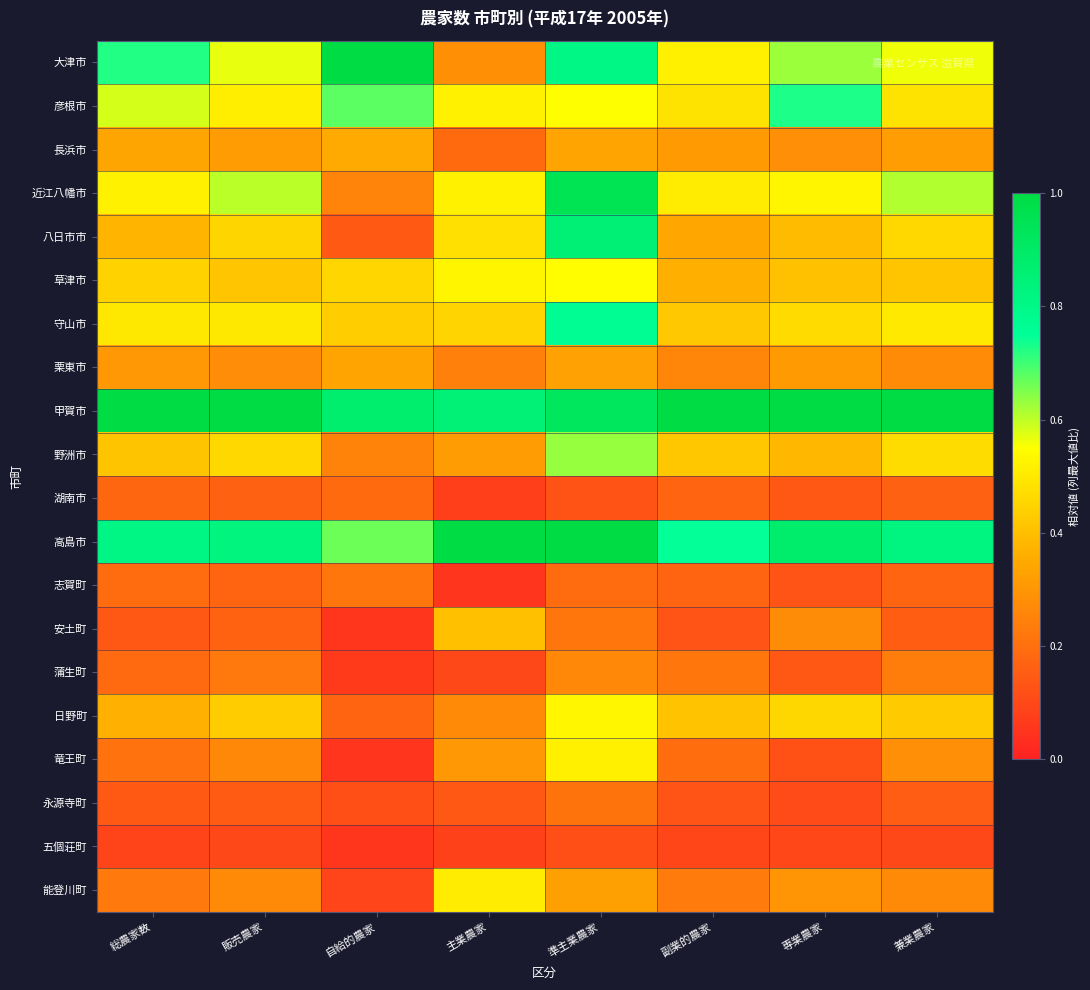

Which category has the highest value across all series?

自給的農家